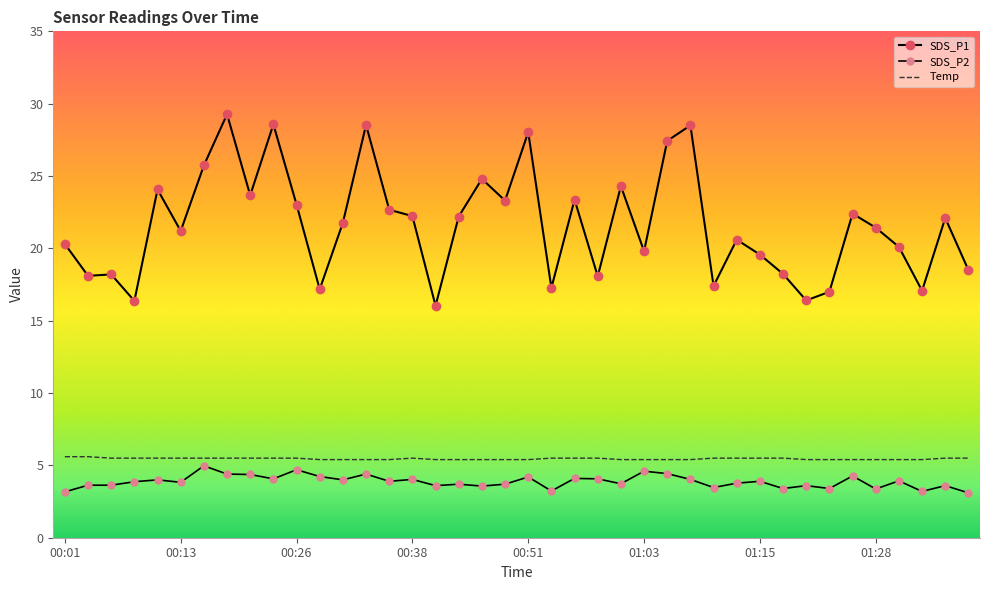

Is this an area chart (filled region under the line)?

No